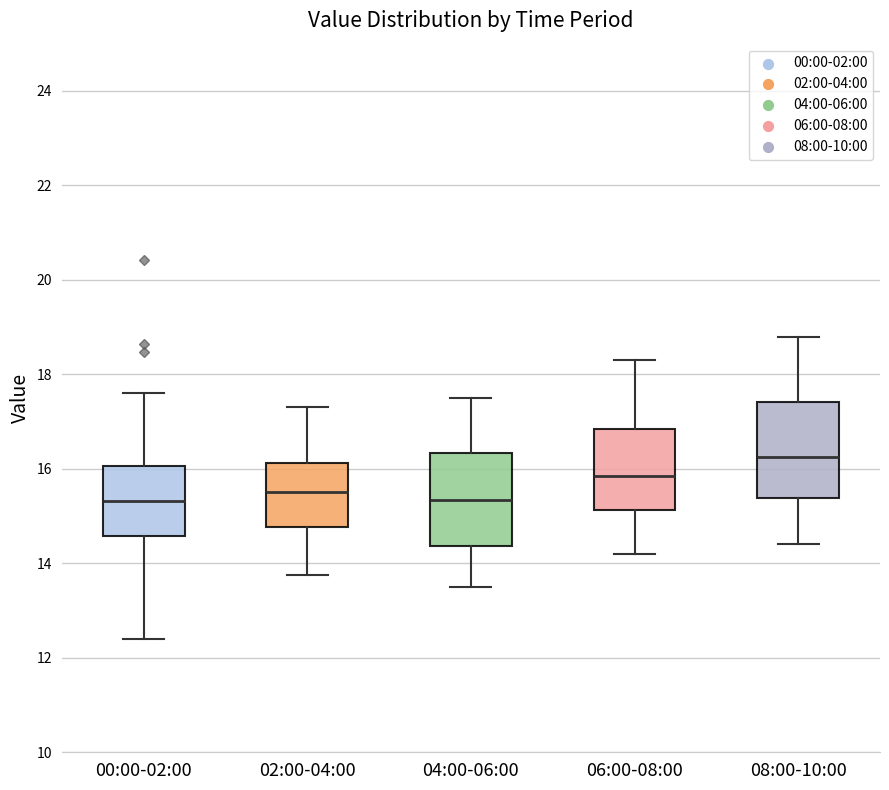

Which box has the highest median line?

08:00-10:00